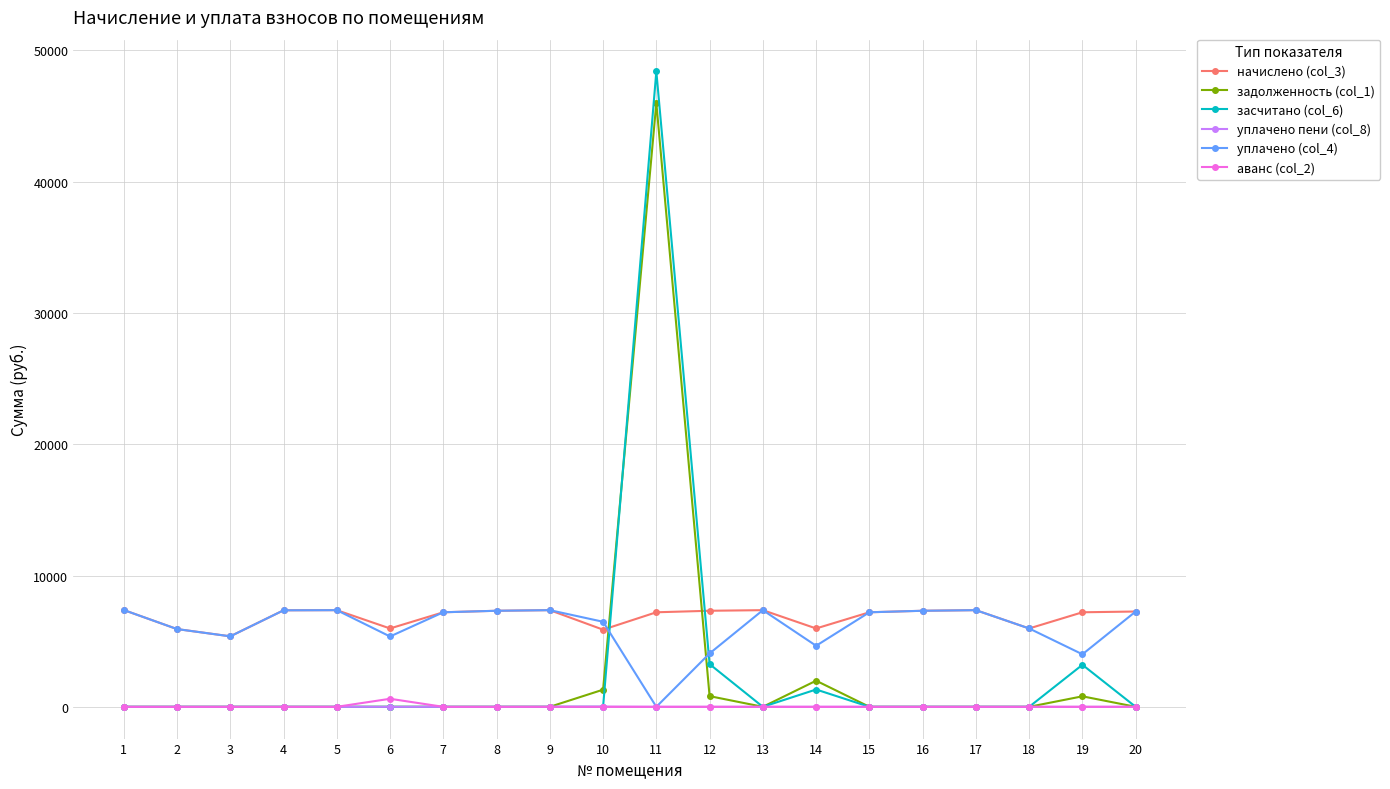

True or false: уплачено пени (col_8) and начислено (col_3) intersect in this chart.

False